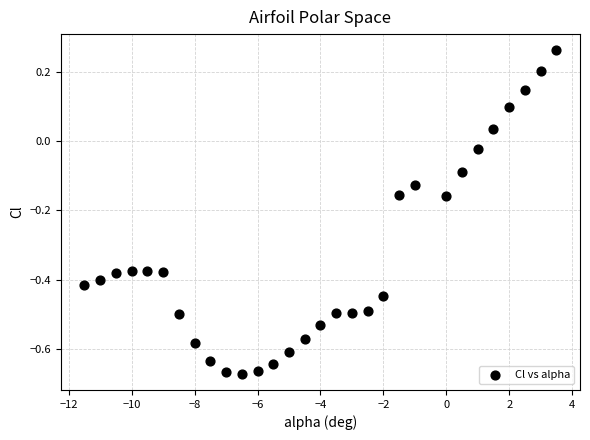

What is the range of X values (max minus min)?

15.0